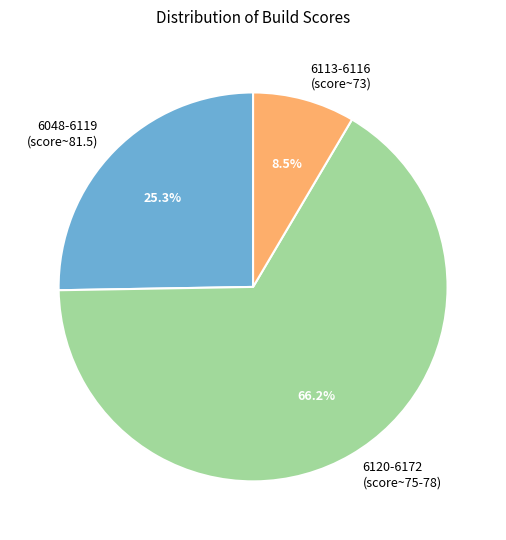

Is there a majority slice in this chart?

Yes